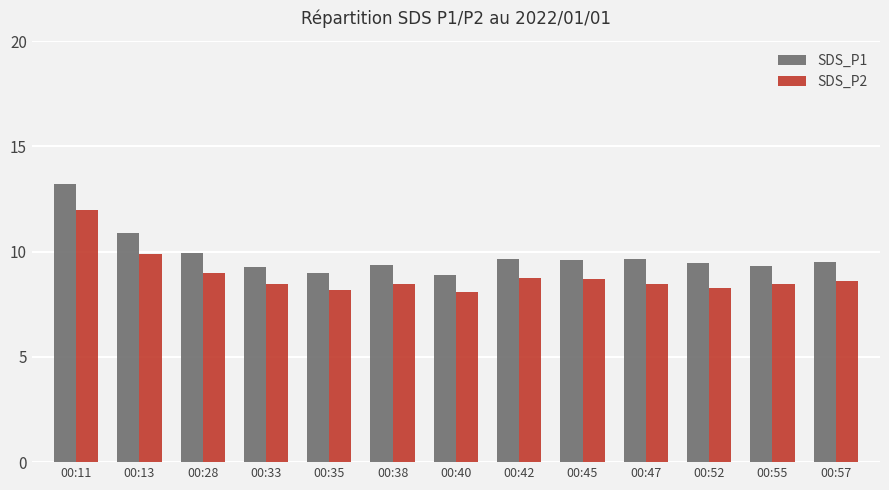

Is it true that SDS_P2 equals 11.8 at 00:38?

False